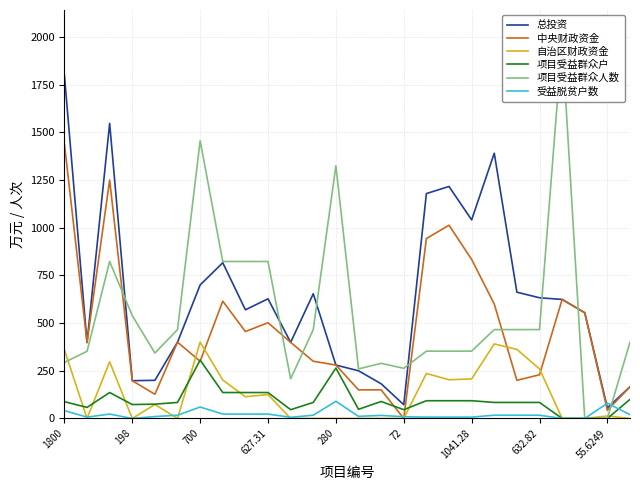

What is the lowest value of the 总投资 series?

55.6